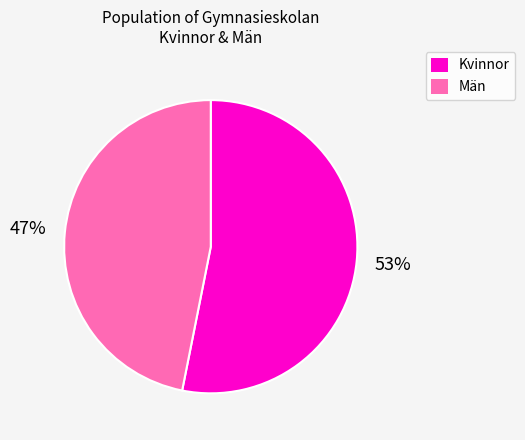

Do Kvinnor and Män together represent more than half of the pie?

Yes